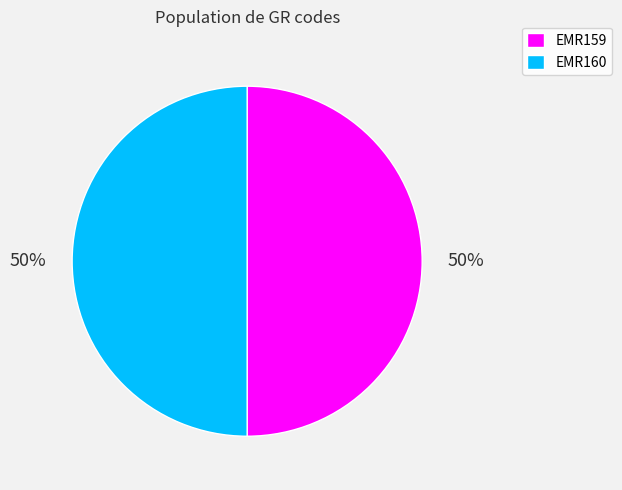

Is it true that EMR159 is 40% of the pie?

False